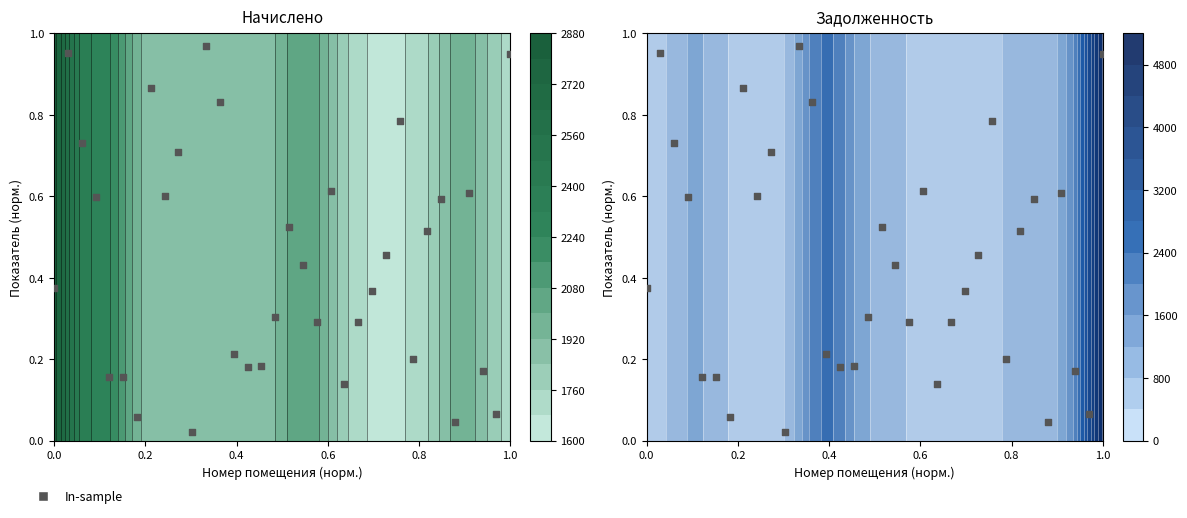

What is the average value?

0.4